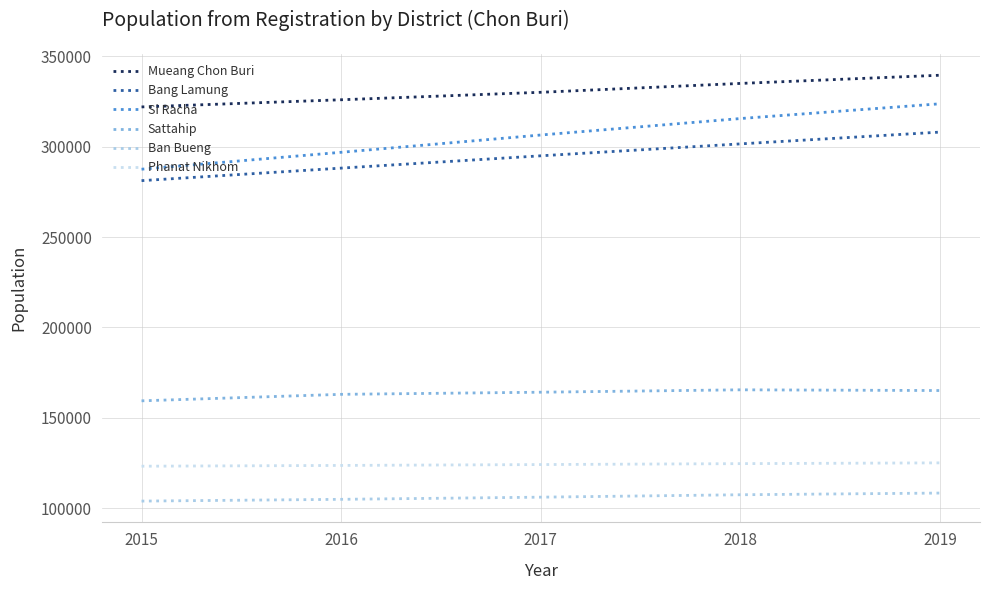

True or false: Phanat Nikhom and Bang Lamung cross at least once.

False